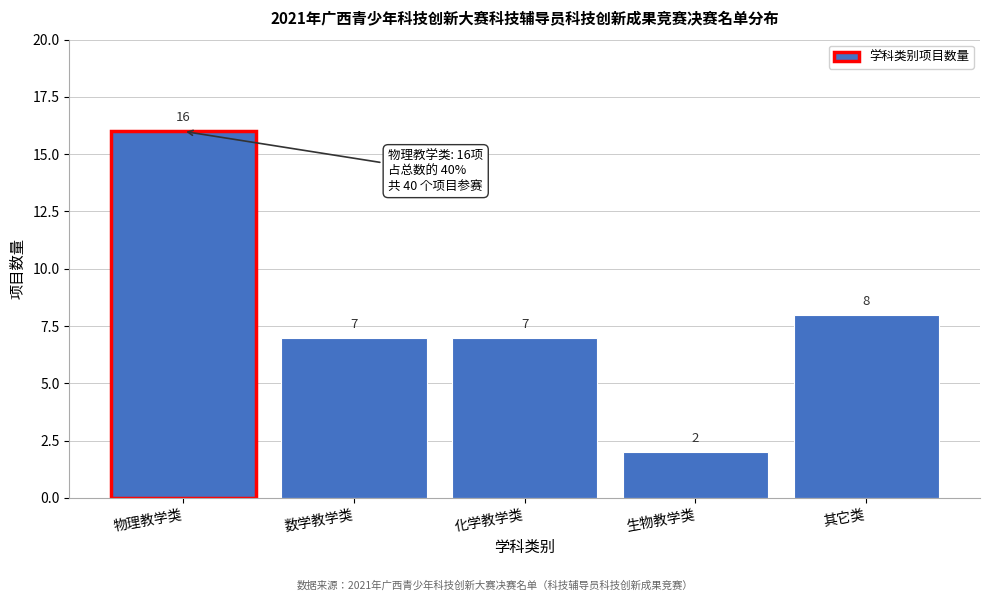

Reading right to left, list all the values displayed in this chart.

其它类=8	生物教学类=2	化学教学类=7	数学教学类=7	物理教学类=16